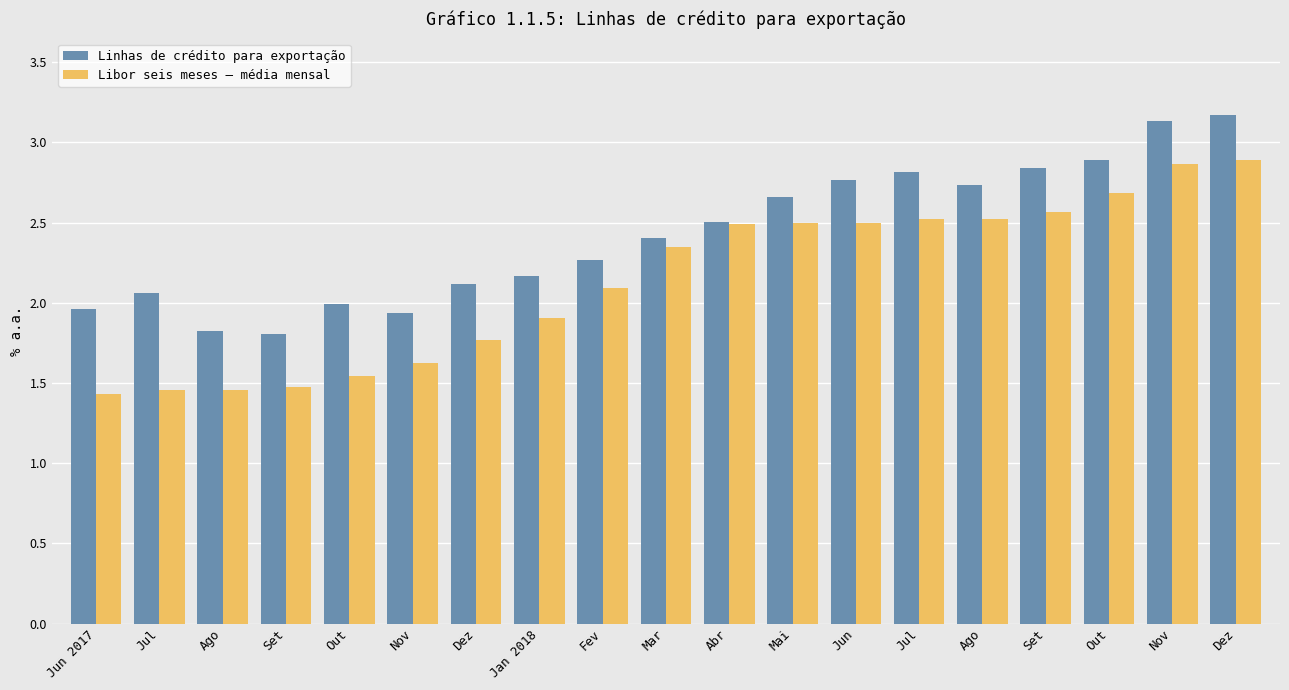

Reading left to right, list all the values displayed in this chart.

Linhas de crédito para exportação: 2.0	2.1	1.8	1.8	2.0	1.9	2.1	2.2	2.3	2.4	2.5	2.7	2.8	2.8	2.7	2.8	2.9	3.1	3.2
Libor seis meses – média mensal: 1.4	1.5	1.5	1.5	1.5	1.6	1.8	1.9	2.1	2.3	2.5	2.5	2.5	2.5	2.5	2.6	2.7	2.9	2.9